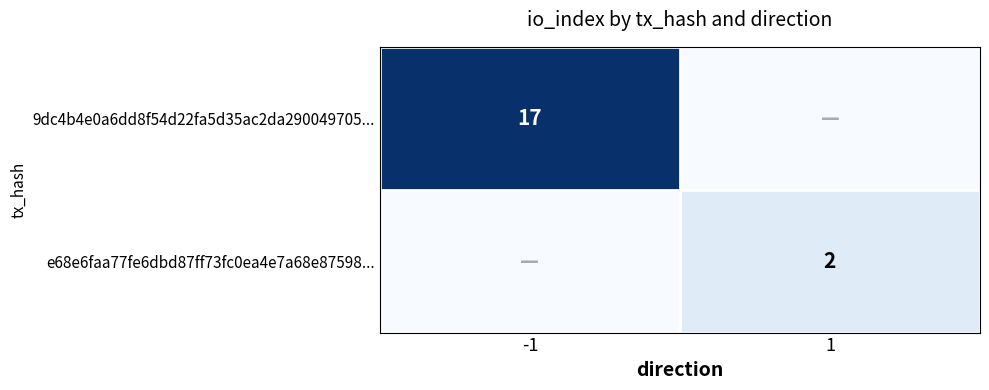

Is it true that 9dc4b4e0a6dd8f54d22fa5d35ac2da290049705... equals 8 at -1?

False